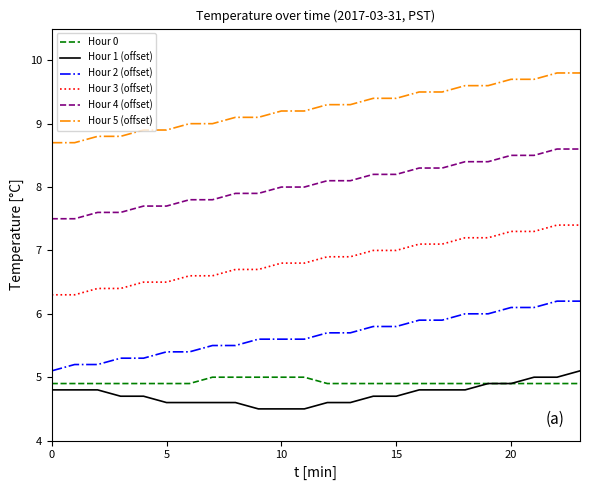

What are all the series names shown in the legend?

Hour 0, Hour 1 (offset), Hour 2 (offset), Hour 3 (offset), Hour 4 (offset), Hour 5 (offset)